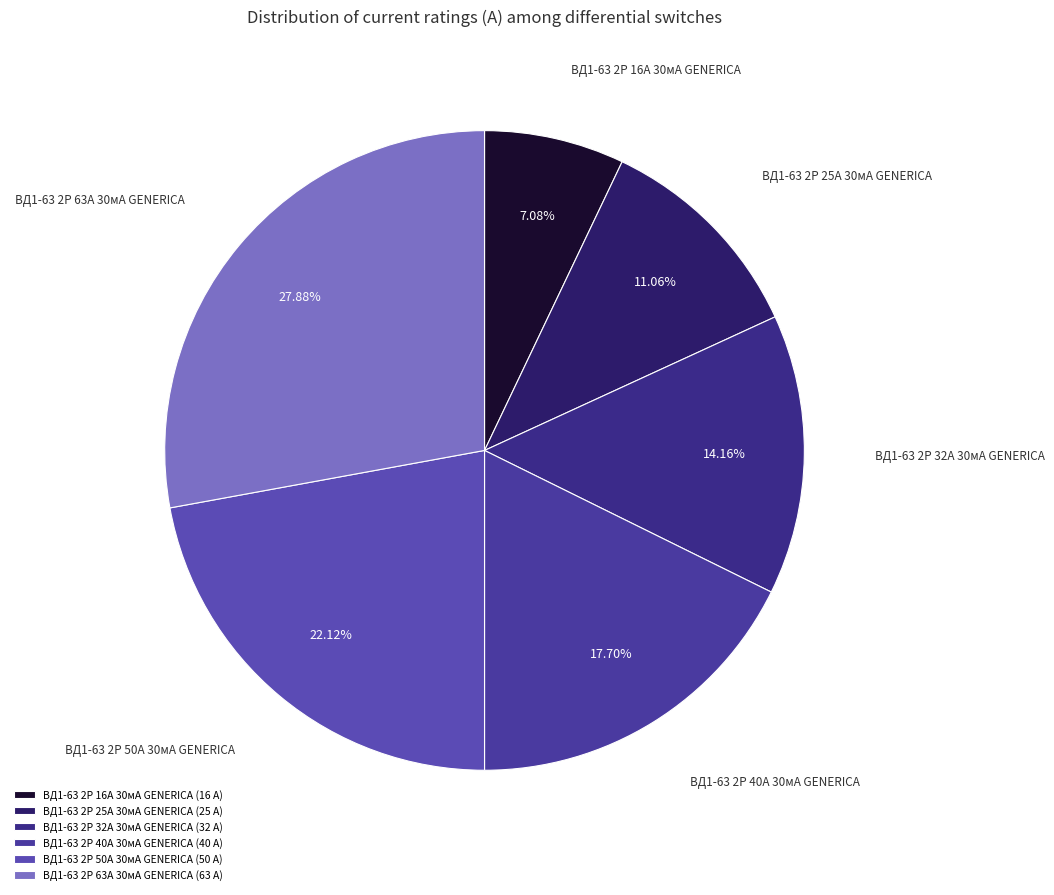

Count the number of slices in the pie.

6